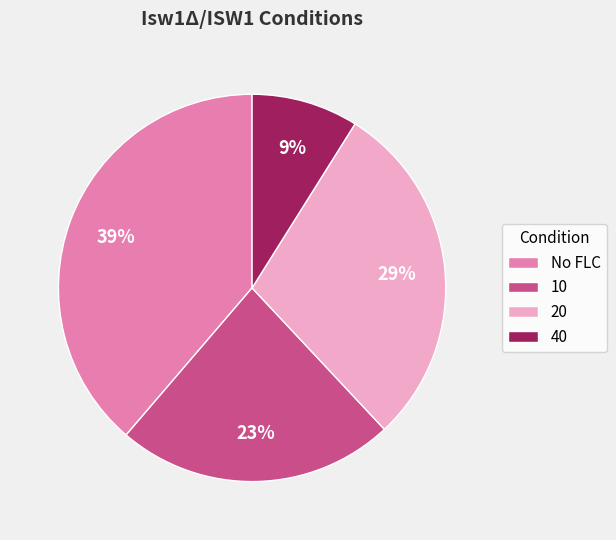

To the nearest percent, what is the average slice percentage?

25%